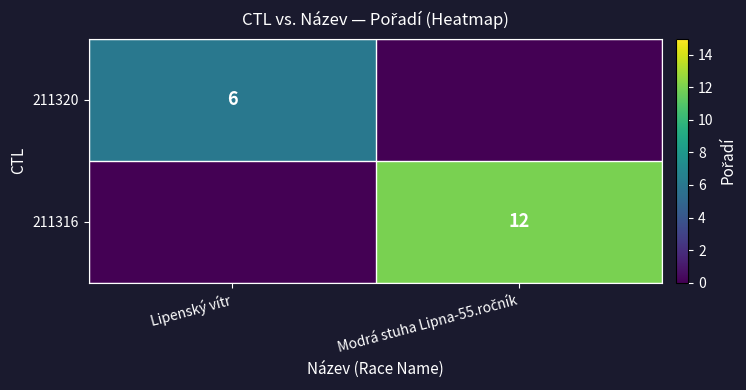

The value of 211320 at Lipenský vítr is 6. True or false?

True